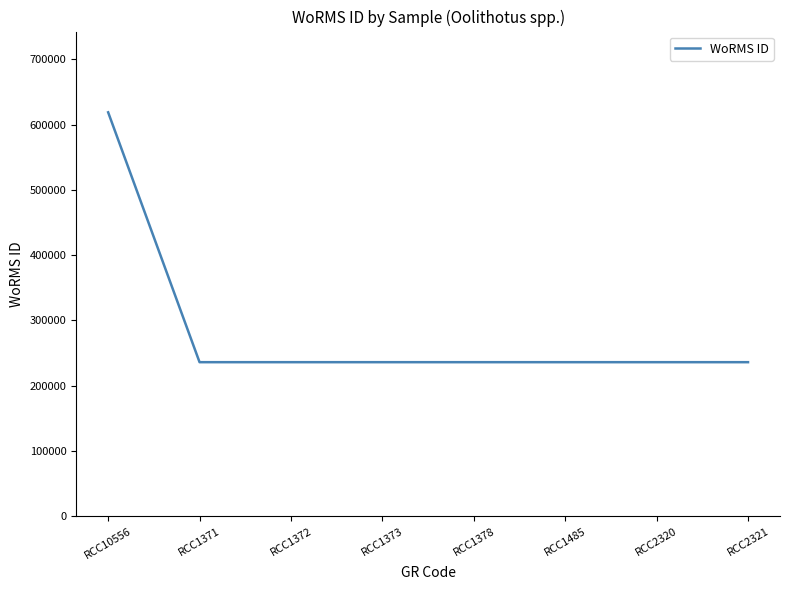

Does the chart have visible grid lines?

No